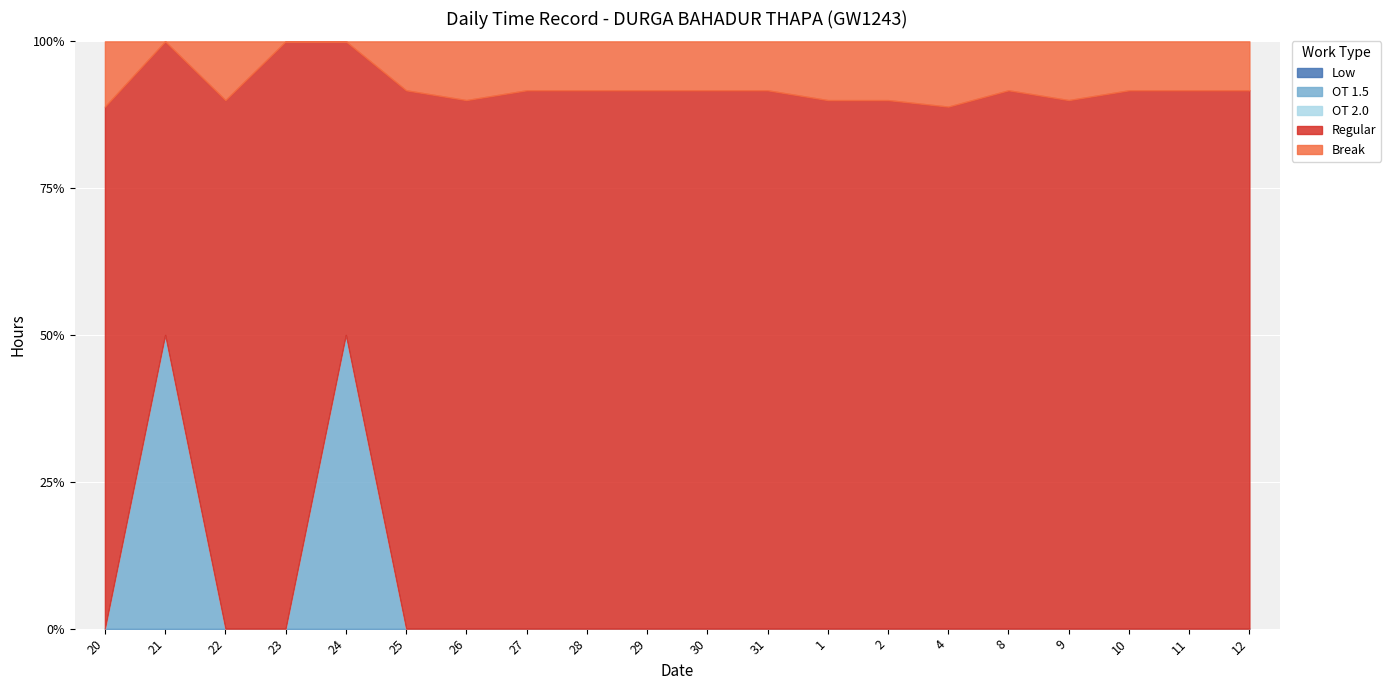

Count the number of categories in the chart.

20